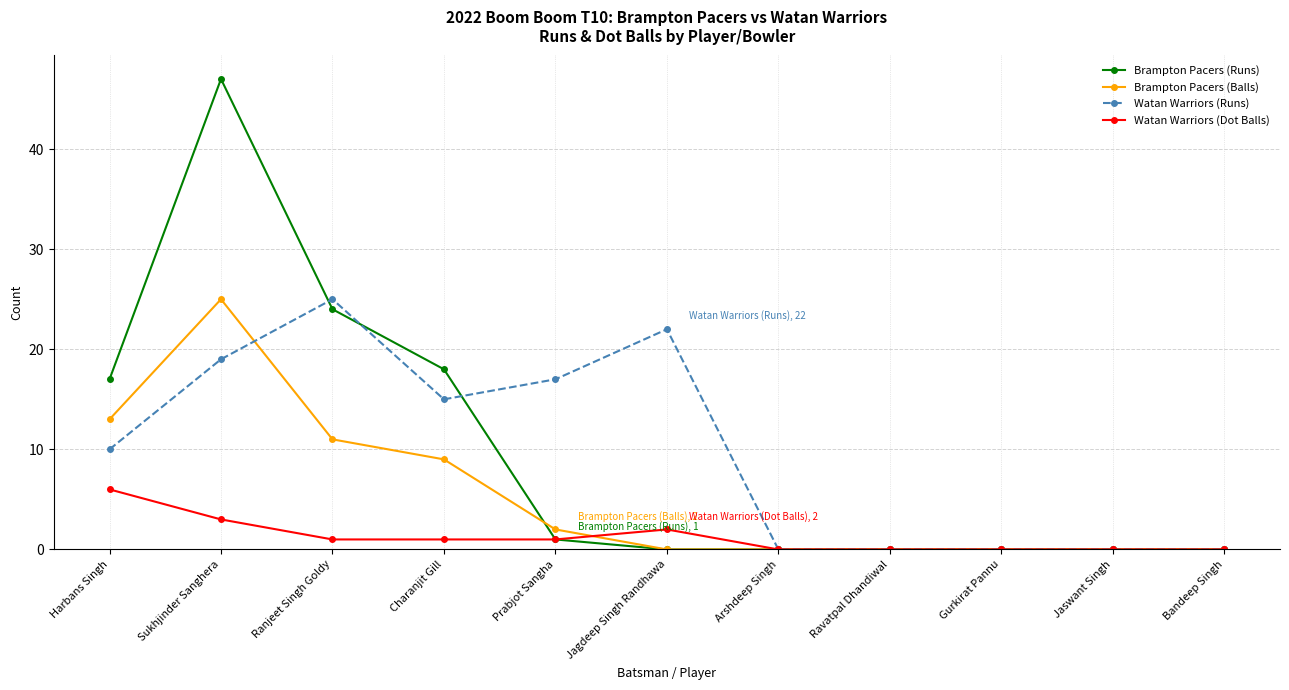

Reading left to right, what are all the values shown in this chart?

Brampton Pacers (Runs): Harbans Singh=17	Sukhjinder Sanghera=47	Ranjeet Singh Goldy=24	Charanjit Gill=18	Prabjot Sangha=1	Jagdeep Singh Randhawa=0	Arshdeep Singh=0	Ravatpal Dhandiwal=0	Gurkirat Pannu=0	Jaswant Singh=0	Bandeep Singh=0
Brampton Pacers (Balls): Harbans Singh=13	Sukhjinder Sanghera=25	Ranjeet Singh Goldy=11	Charanjit Gill=9	Prabjot Sangha=2	Jagdeep Singh Randhawa=0	Arshdeep Singh=0	Ravatpal Dhandiwal=0	Gurkirat Pannu=0	Jaswant Singh=0	Bandeep Singh=0
Watan Warriors (Runs): Harbans Singh=10	Sukhjinder Sanghera=19	Ranjeet Singh Goldy=25	Charanjit Gill=15	Prabjot Sangha=17	Jagdeep Singh Randhawa=22	Arshdeep Singh=0	Ravatpal Dhandiwal=0	Gurkirat Pannu=0	Jaswant Singh=0	Bandeep Singh=0
Watan Warriors (Dot Balls): Harbans Singh=6	Sukhjinder Sanghera=3	Ranjeet Singh Goldy=1	Charanjit Gill=1	Prabjot Sangha=1	Jagdeep Singh Randhawa=2	Arshdeep Singh=0	Ravatpal Dhandiwal=0	Gurkirat Pannu=0	Jaswant Singh=0	Bandeep Singh=0